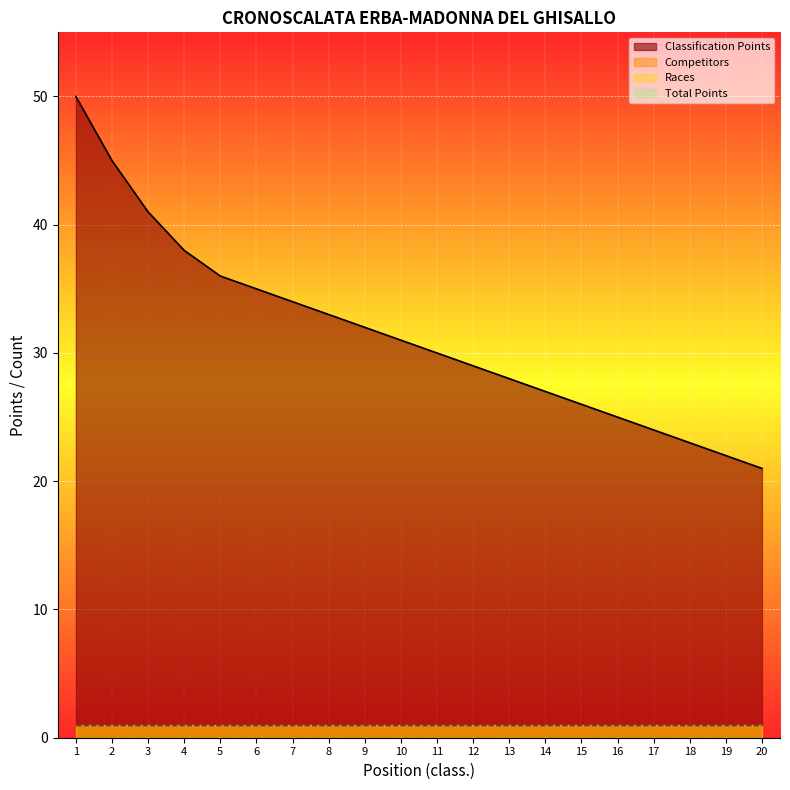

What is the value of the Competitors point at the 20th from the left?

1